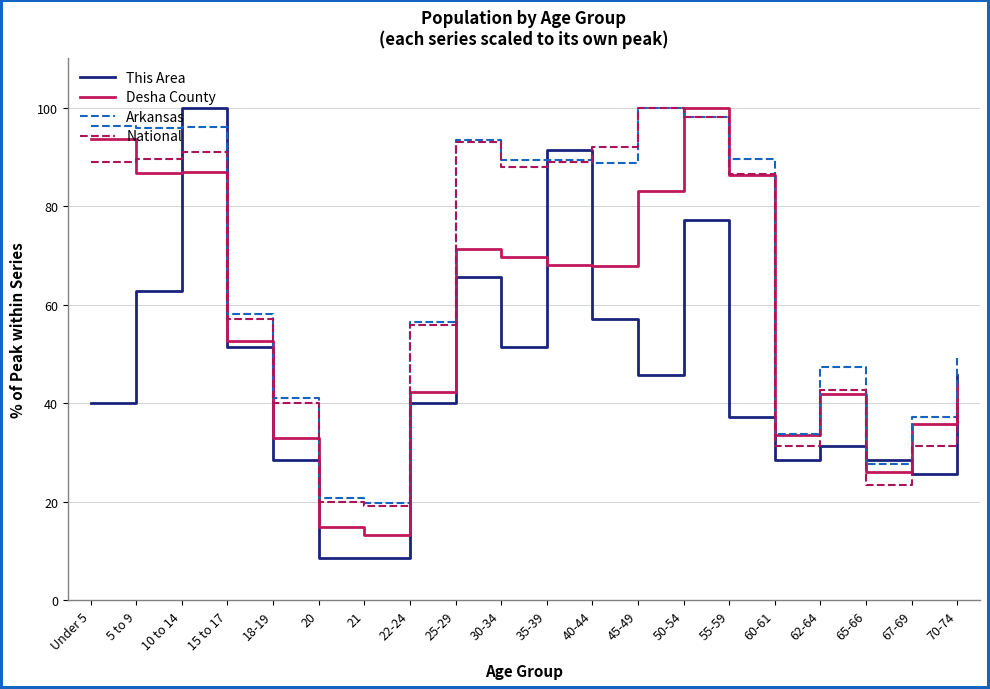

The This Area series shows 52.0 at 62-64. True or false?

False